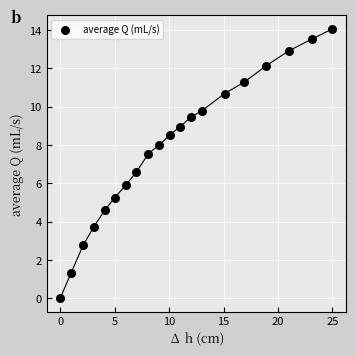

What is the range of X values (max minus min)?

25.0